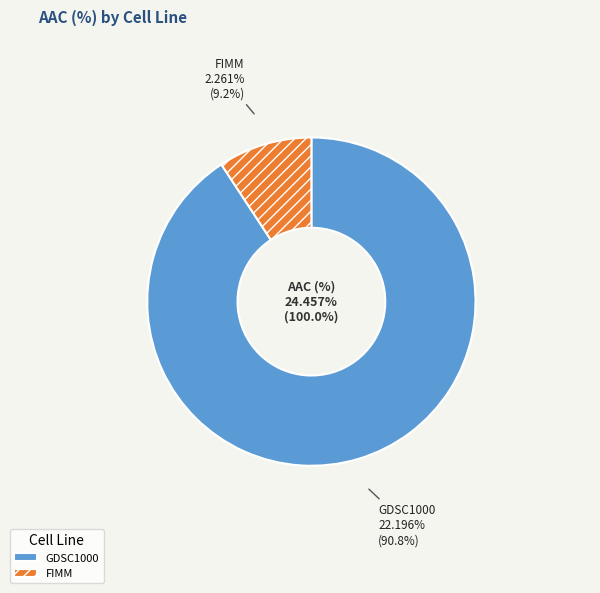

What is the majority slice?

GDSC1000